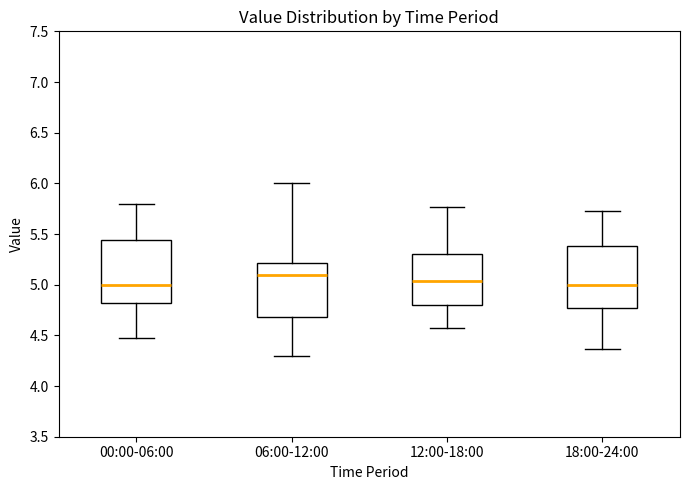

Where does the lower whisker of the box for 18:00-24:00 end on the y-axis? The values are not printed on the chart, so give them approximately, as read against the axis.

4.35